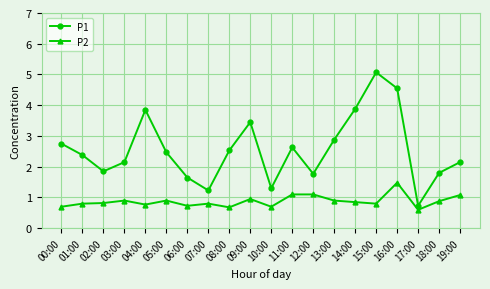

Where is the first local minimum for P1?

02:00